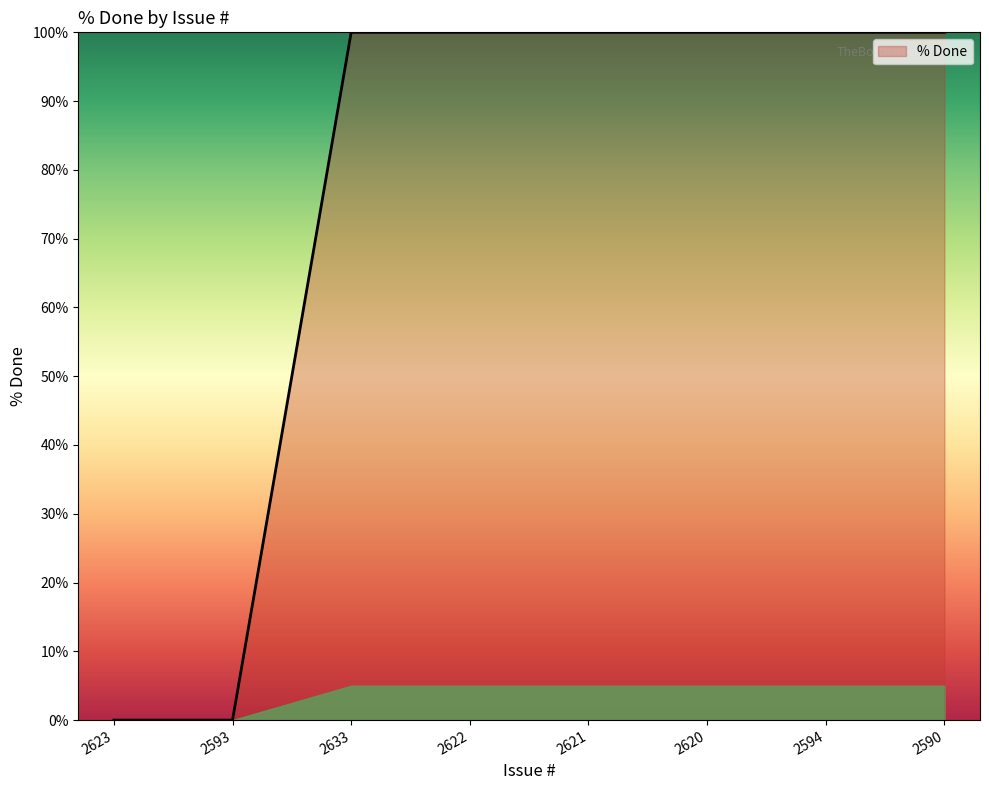

True or false: the data shows 29 at 2633.

False